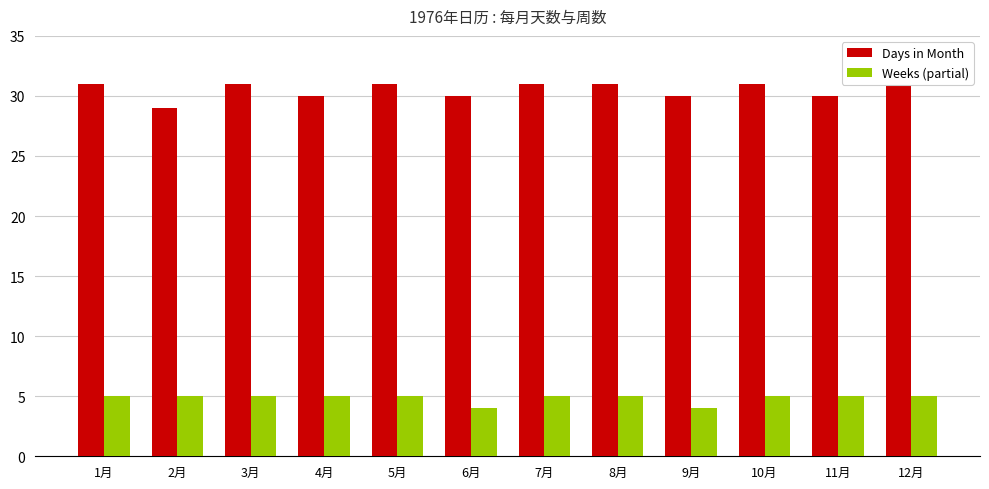

What position from the left is 2月?

2